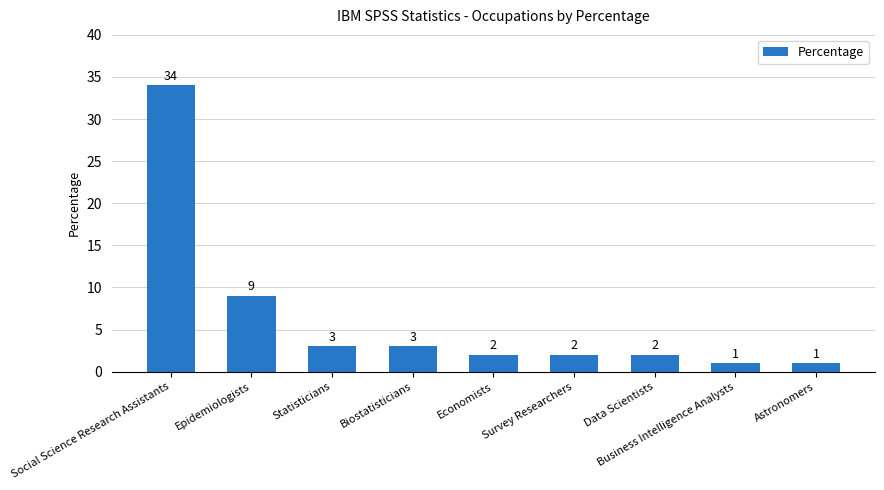

At which label is the value closest to 17?

Epidemiologists